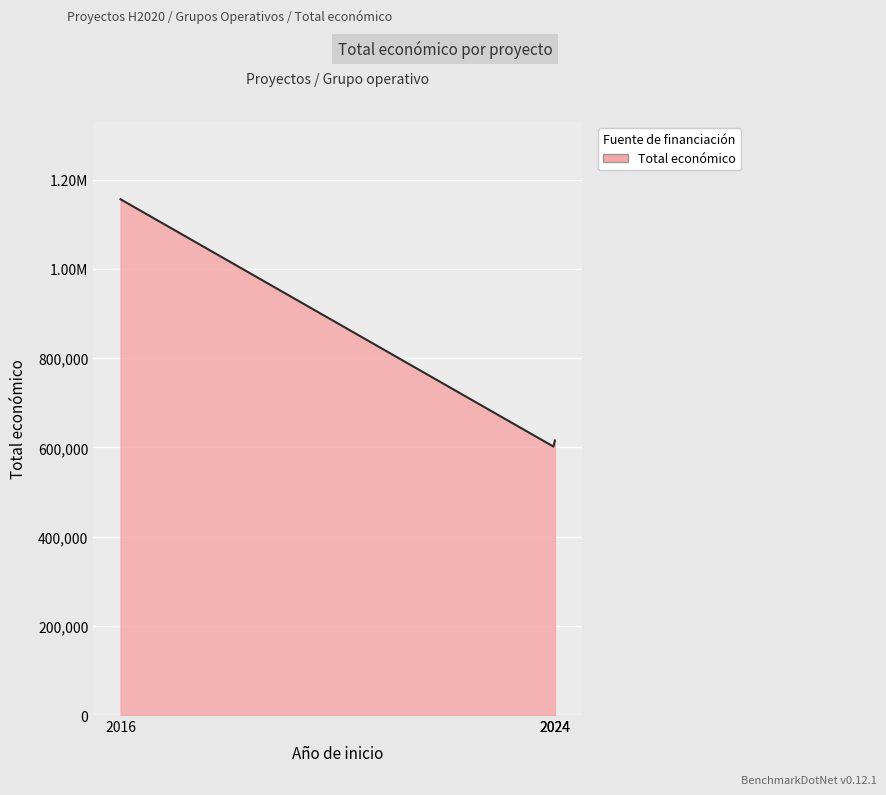

Does the chart display data point markers on the line(s)?

No